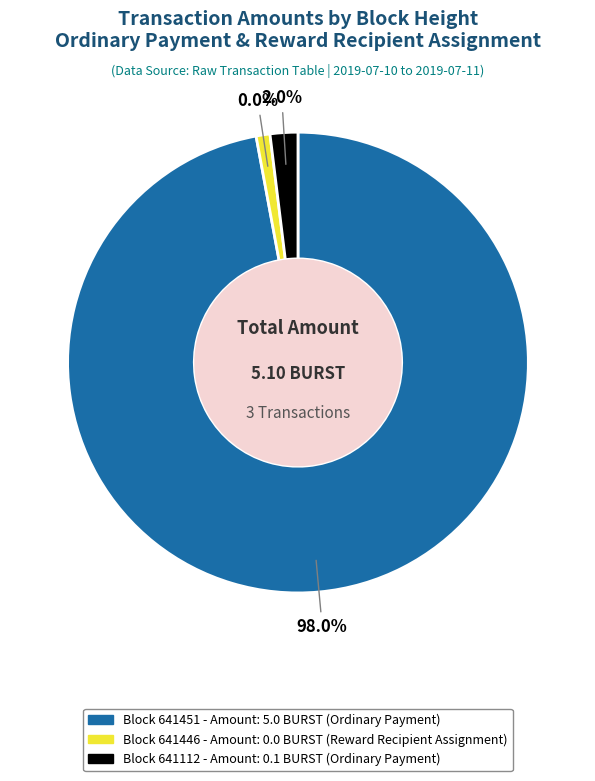

True or false: 641446 accounts for 1% of the total.

False